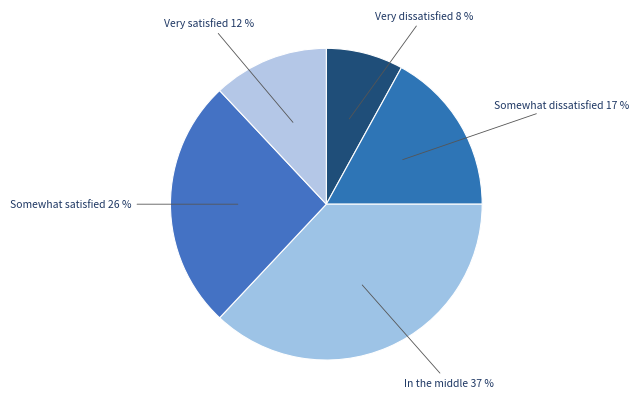

Which slice is the smallest?

Very dissatisfied